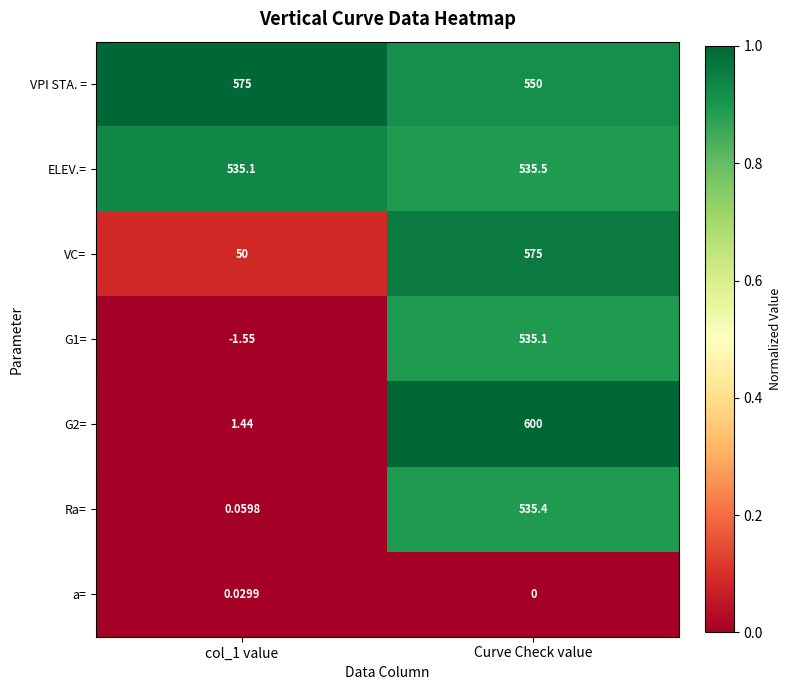

Which category has the lowest value in the a= series?

Curve Check value